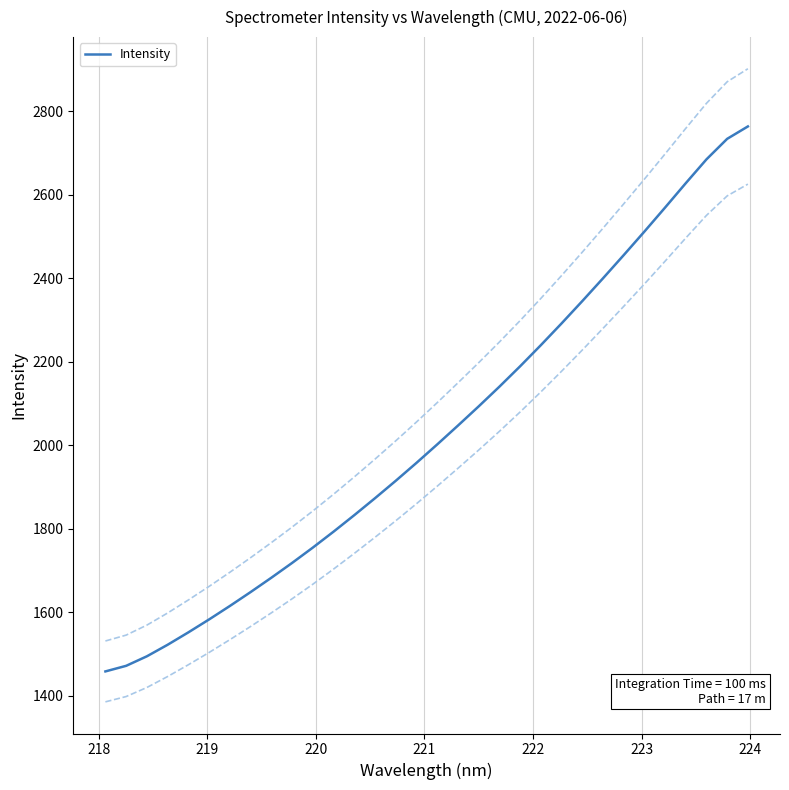

Count the number of data series in this chart.

1